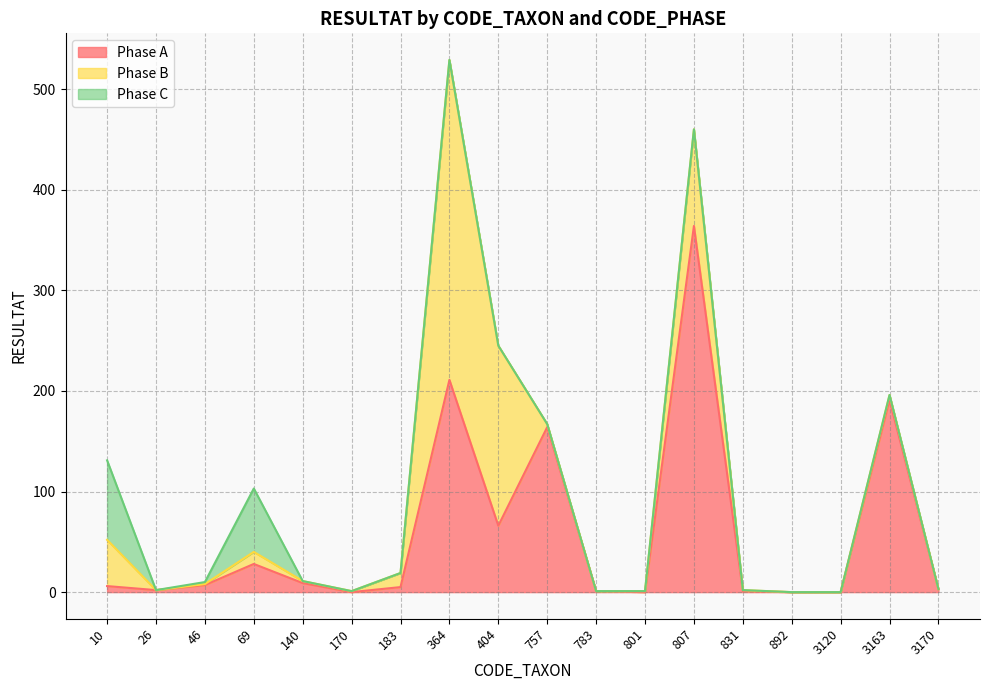

True or false: Phase C and Phase A cross at least once.

True